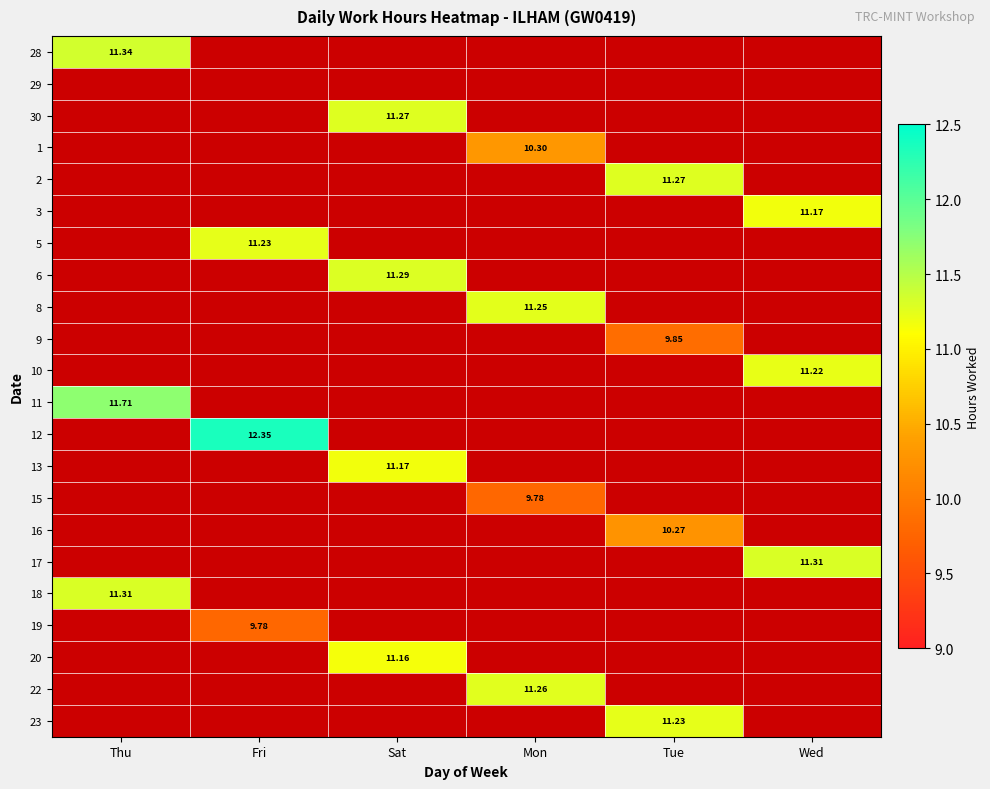

Is the value of 1 at Mon greater than the value of 11 at Thu?

No